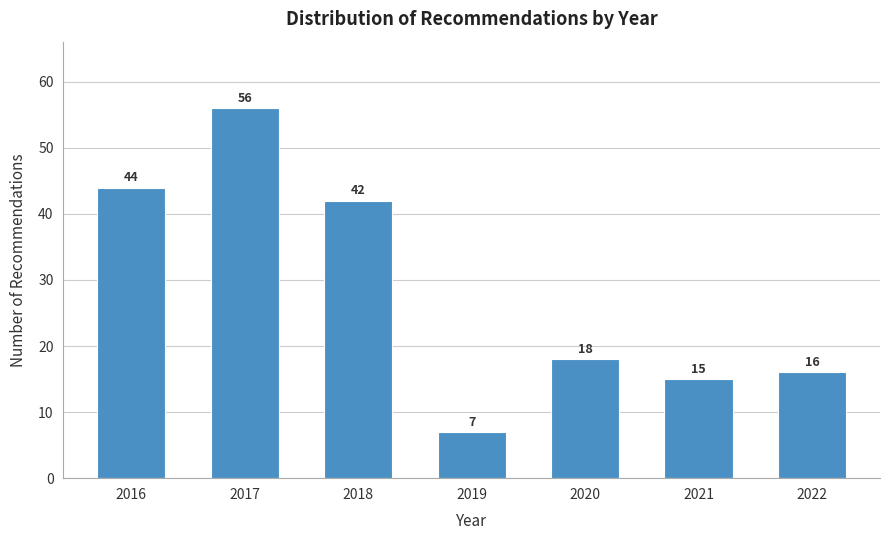

Reading right to left, transcribe all the data shown in this chart.

16	15	18	7	42	56	44